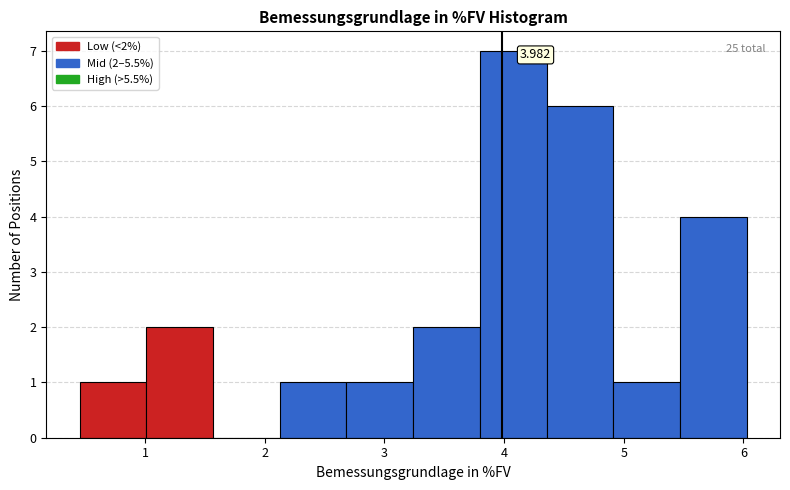

Over which range of the x-axis is the bar tallest?

3.8 to 4.4